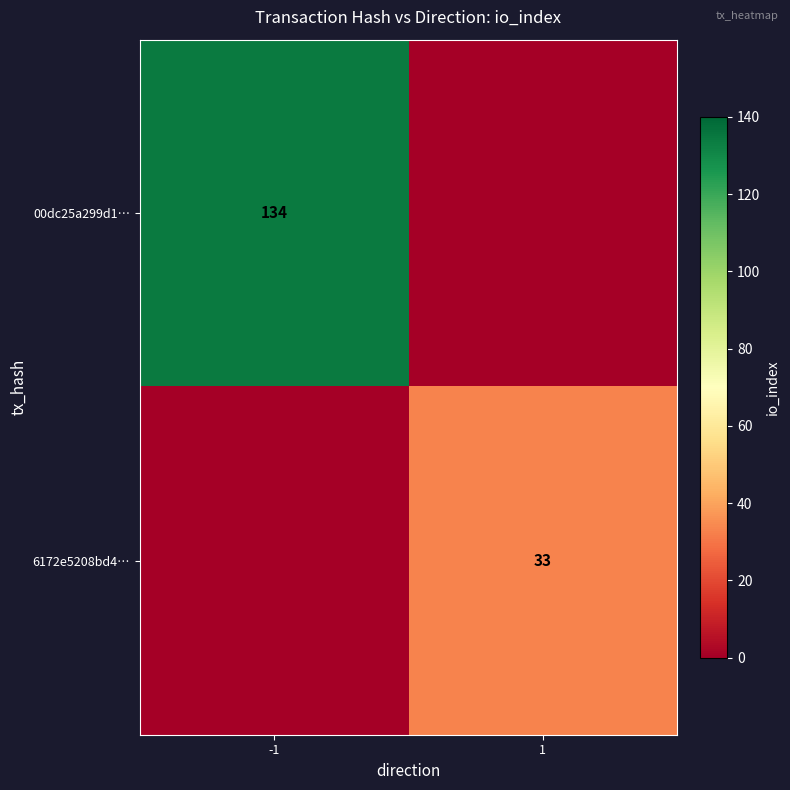

At how many categories does at least one series exceed 70?

1